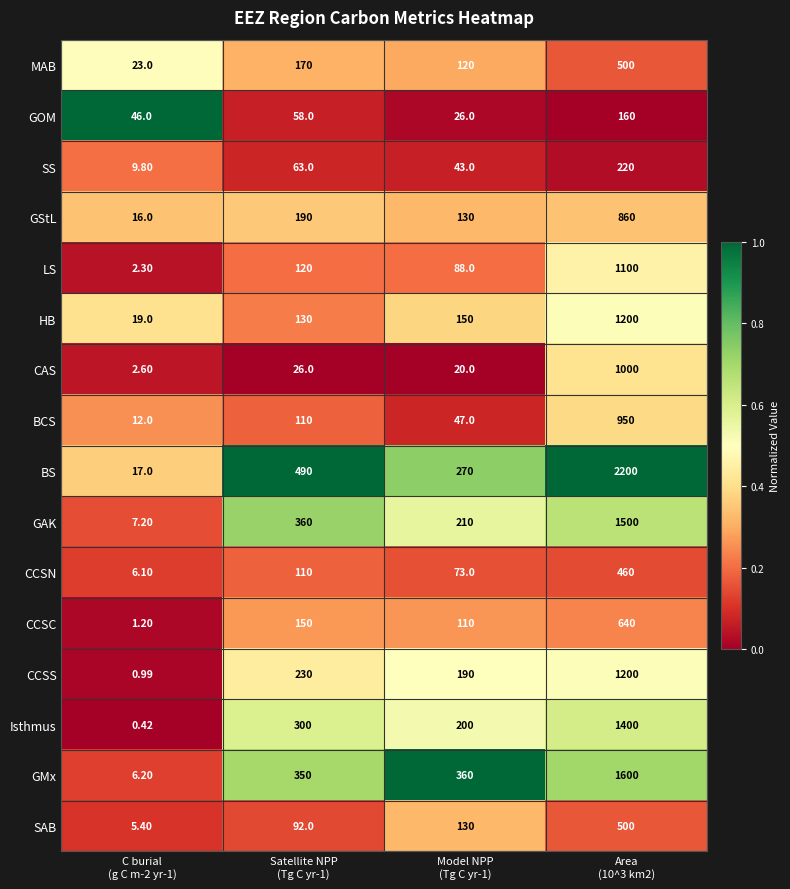

Which series has the largest range (max minus min)?

BS